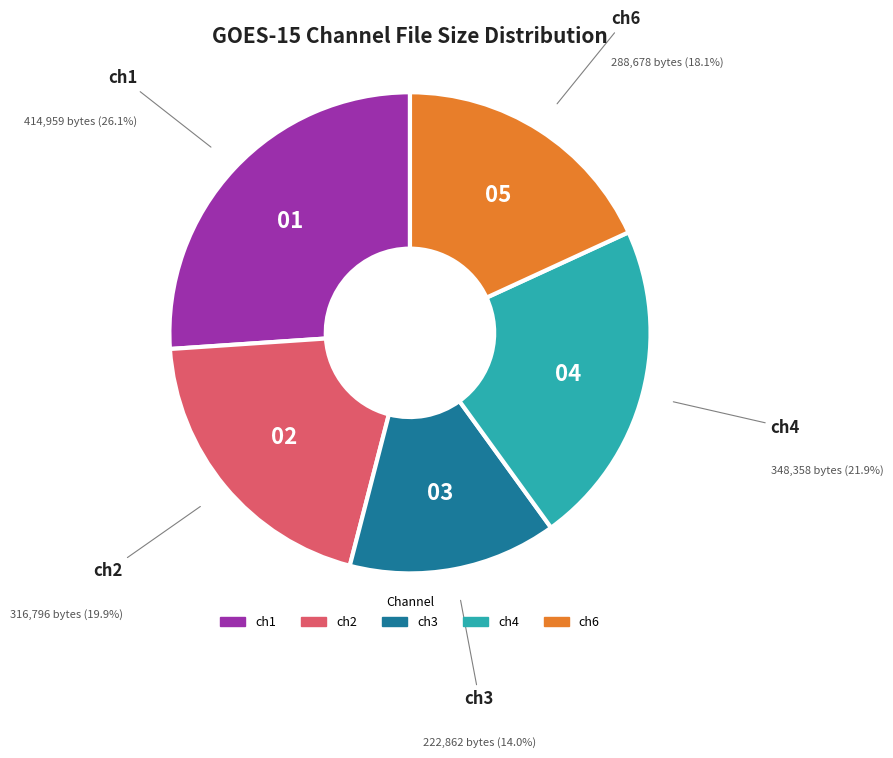

How many segments does this pie chart have?

5